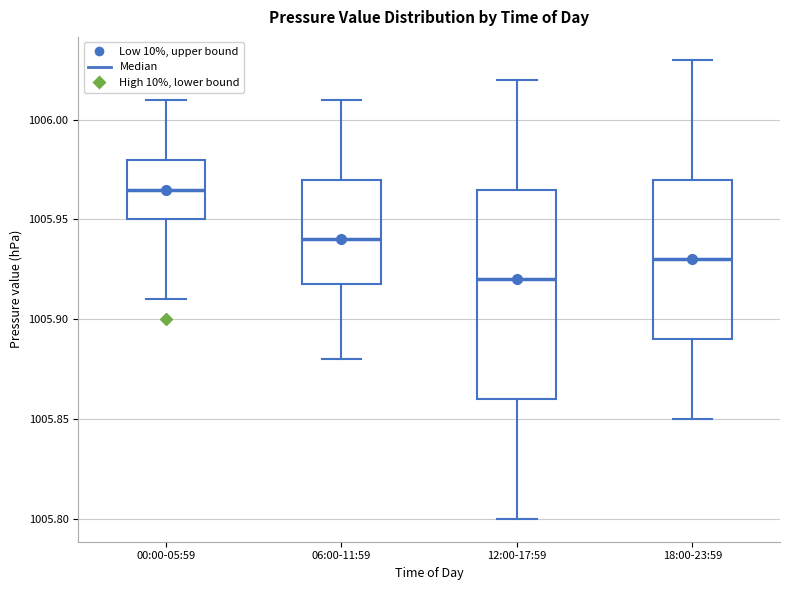

Which box has the highest median line?

00:00-05:59